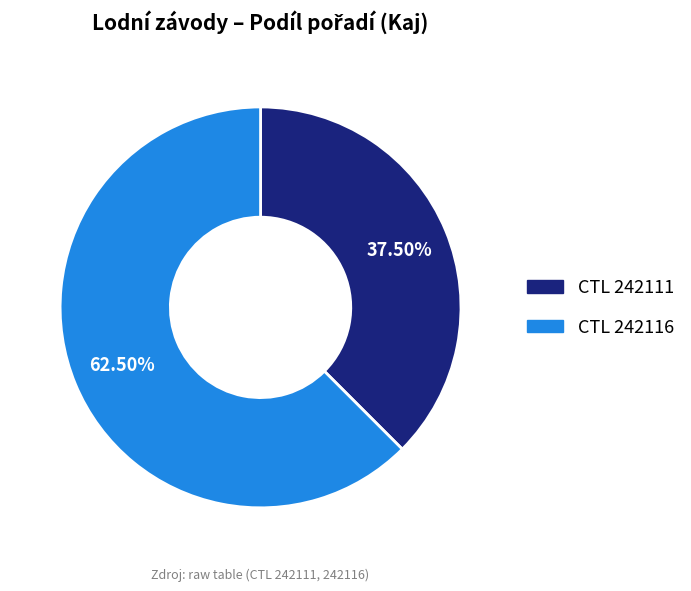

Is there any slice that represents more than half of the pie?

Yes